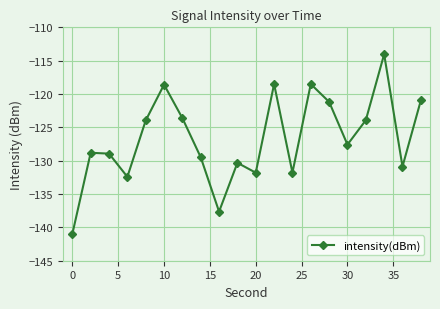

How many interior local valleys (lower than both neighbors) does the data have?

6